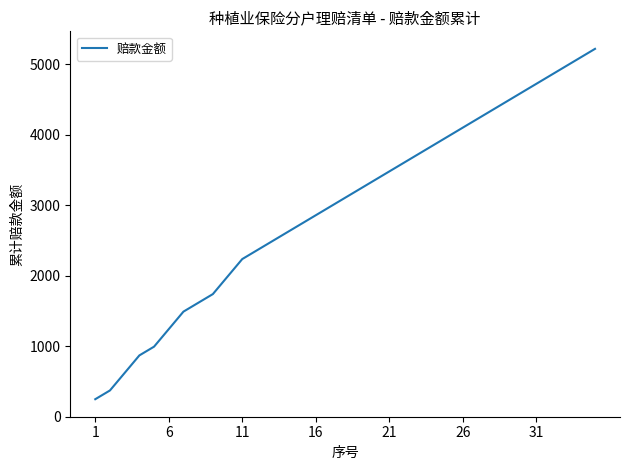

How many lines are shown in the chart?

1